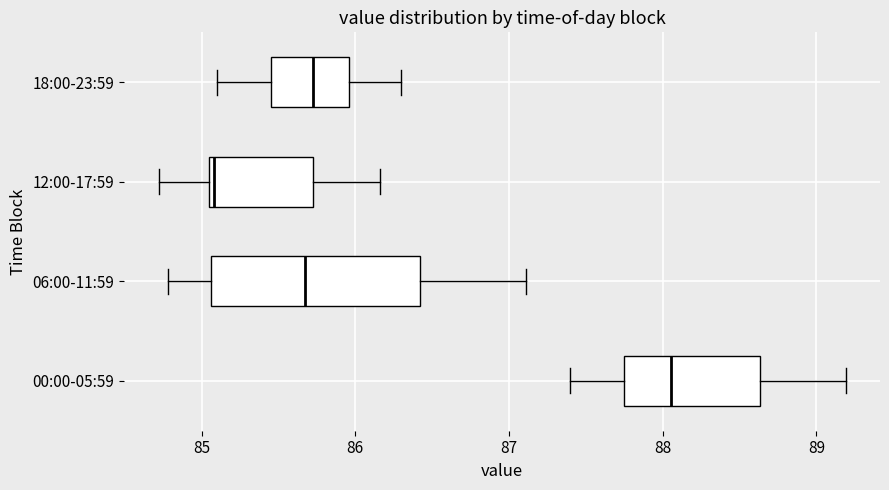

Where is the right edge of the box for 00:00-05:59 on the x-axis? The values are not printed on the chart, so give them approximately, as read against the axis.

88.6